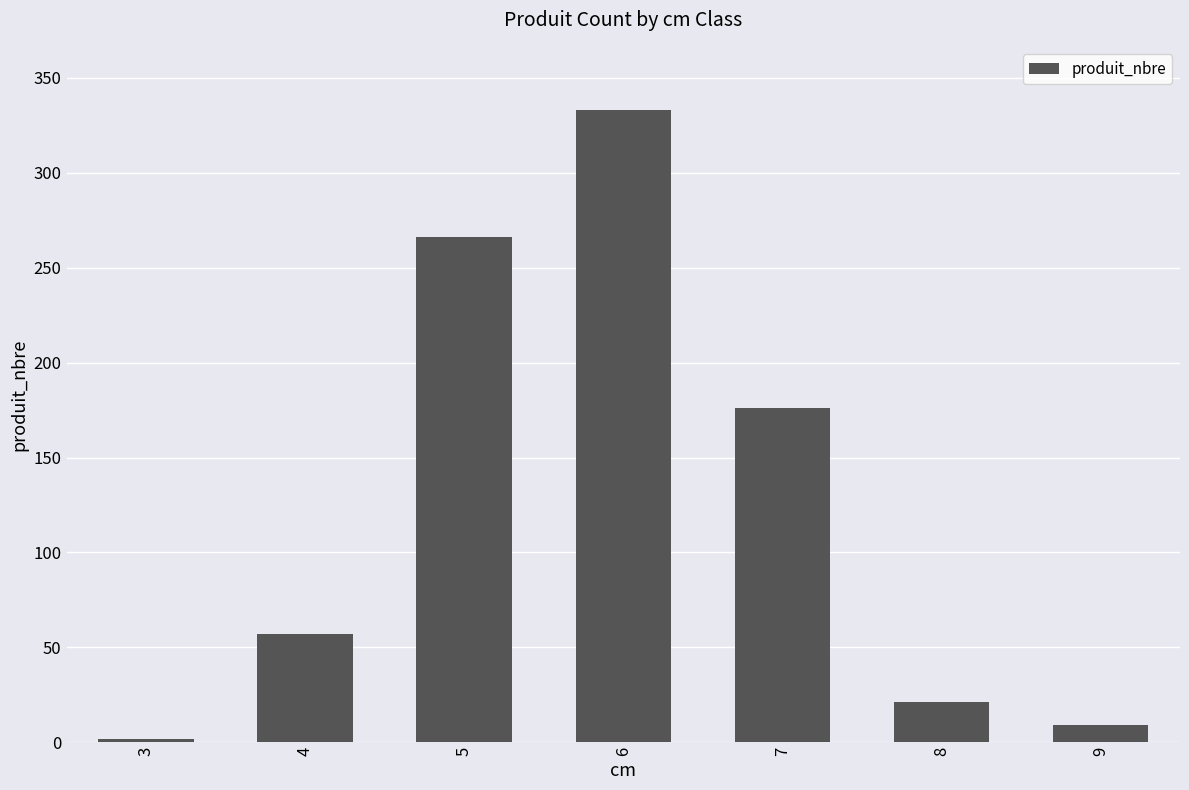

Which has a higher value, 9 or 6?

6